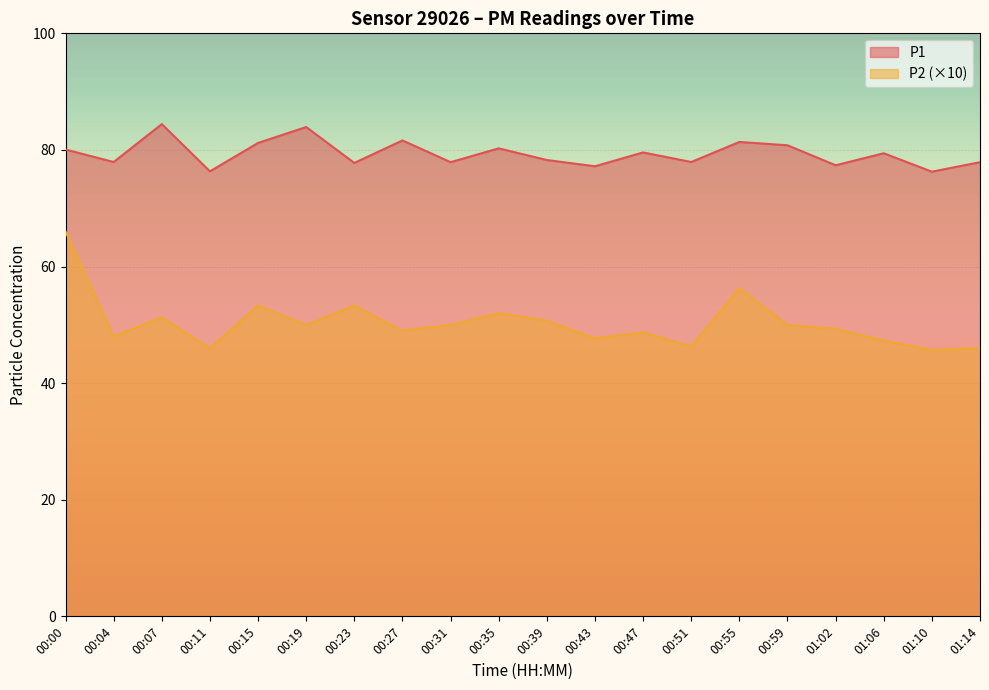

Reading left to right, transcribe all the data shown in this chart.

P1: 00:00=80.1	00:04=77.9	00:07=84.4	00:11=76.3	00:15=81.2	00:19=83.9	00:23=77.8	00:27=81.6	00:31=77.9	00:35=80.3	00:39=78.3	00:43=77.2	00:47=79.6	00:51=77.9	00:55=81.4	00:59=80.8	01:02=77.4	01:06=79.4	01:10=76.3	01:14=77.9
P2: 00:00=66.0	00:04=48.0	00:07=51.3	00:11=46.0	00:15=53.3	00:19=50.0	00:23=53.3	00:27=49.0	00:31=50.0	00:35=52.0	00:39=50.7	00:43=47.7	00:47=48.7	00:51=46.3	00:55=56.3	00:59=50.0	01:02=49.3	01:06=47.3	01:10=45.7	01:14=46.0